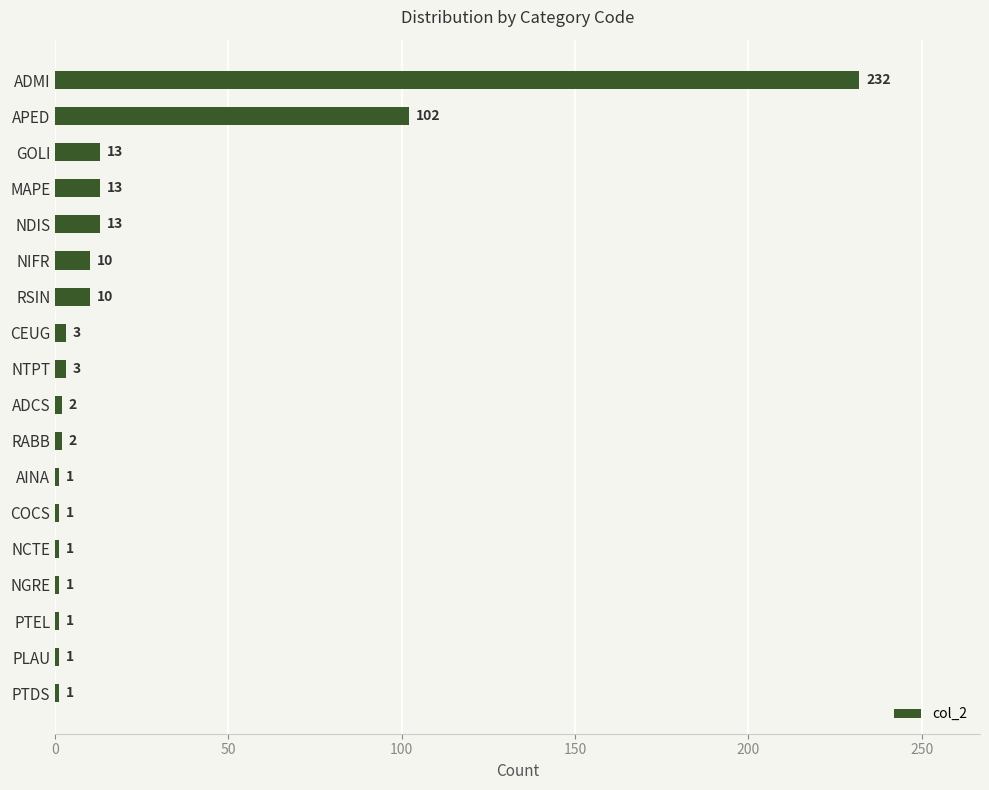

What is the greatest value displayed?

232